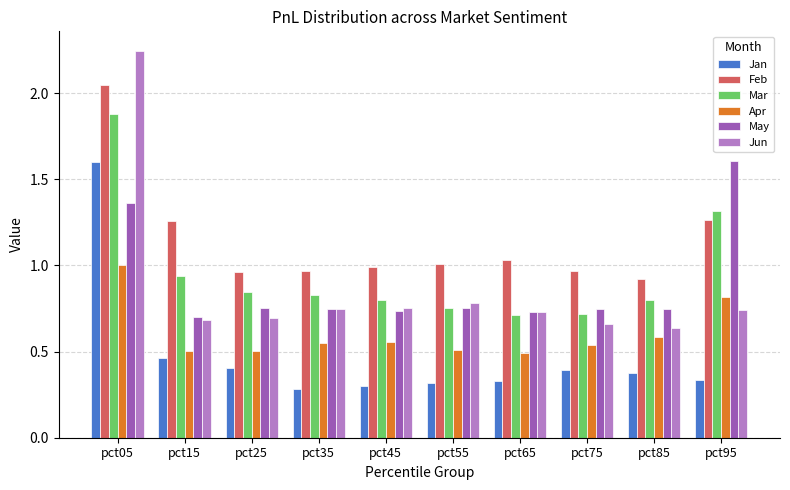

Which series has the widest spread of values?

Jun